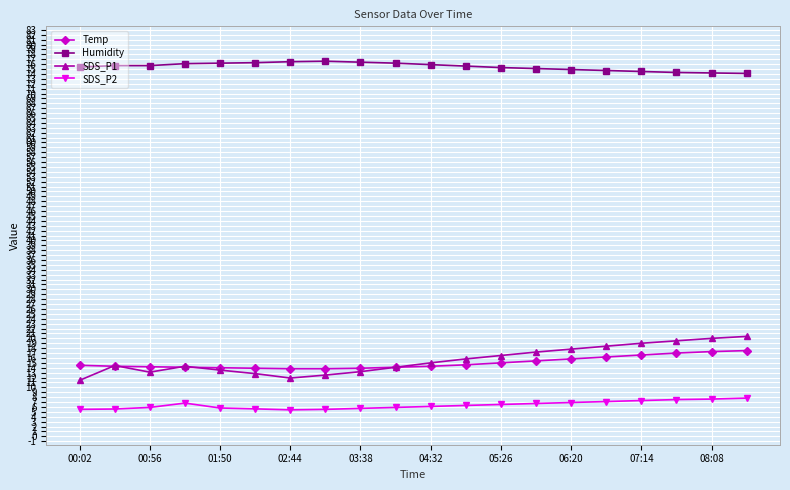

At how many categories does at least one series exceed 55?

20